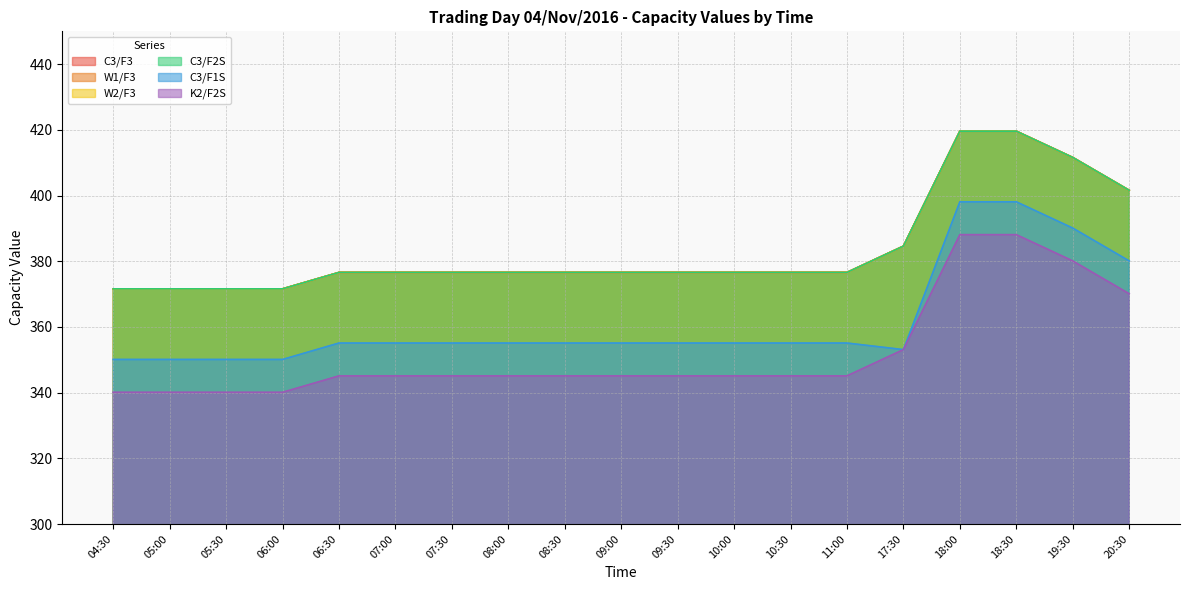

At how many categories does at least one series exceed 356?

19